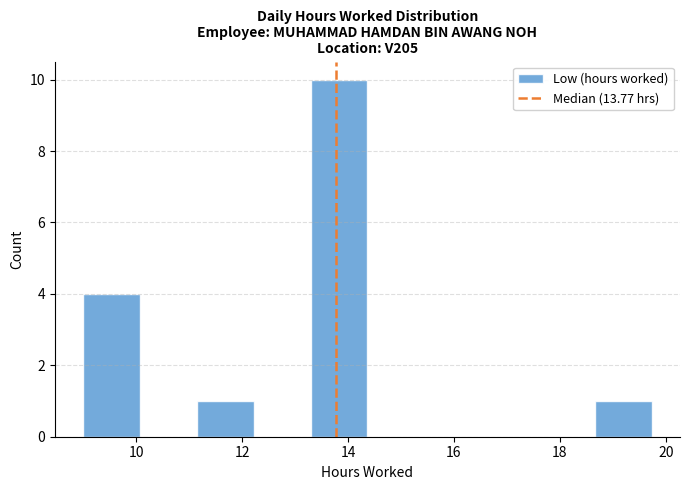

Reading left to right, transcribe this chart: for each bar, give the range it covers on the x-axis and its height. Neither the bar edges nor the heights are printed on the chart, so give them approximately, as read against the axes.

9.0 to 10.0: 4
10.0 to 11.2: 0
11.2 to 12.2: 1
12.2 to 13.2: 0
13.2 to 14.4: 10
14.4 to 15.4: 0
15.4 to 16.6: 0
16.6 to 17.6: 0
17.6 to 18.6: 0
18.6 to 19.8: 1